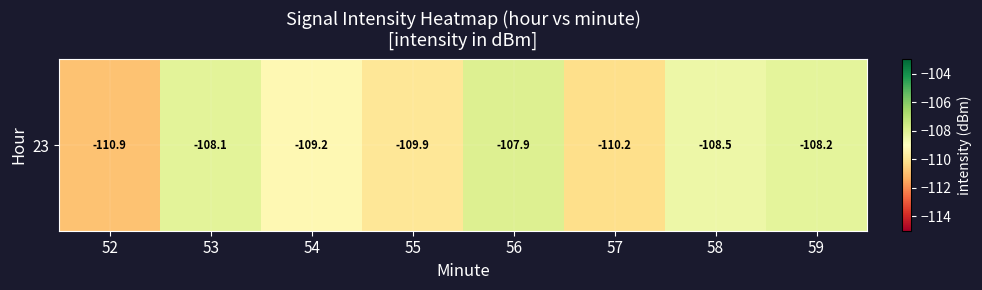

What value does the data have at 58?

-108.5